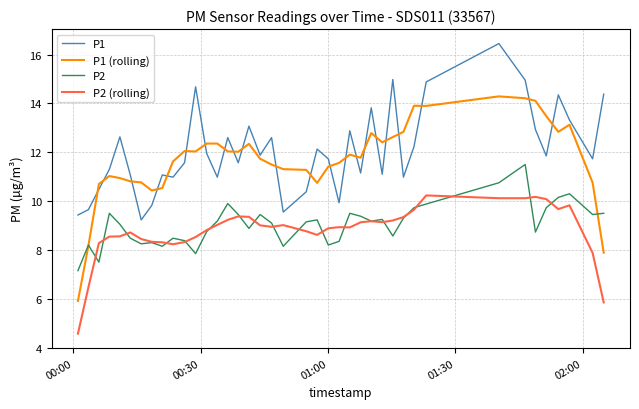

How many times do P2 and P1 (rolling) cross each other?

2